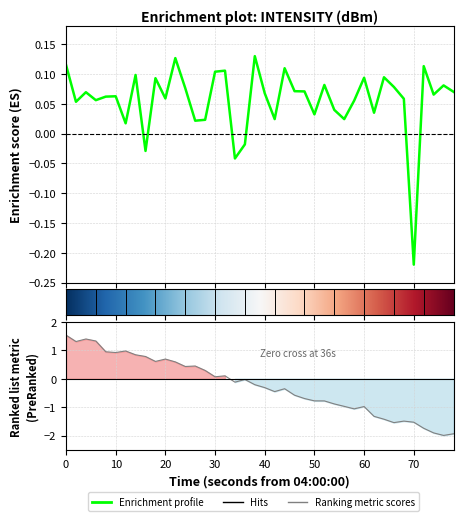

What is the sum of all values?

2.2